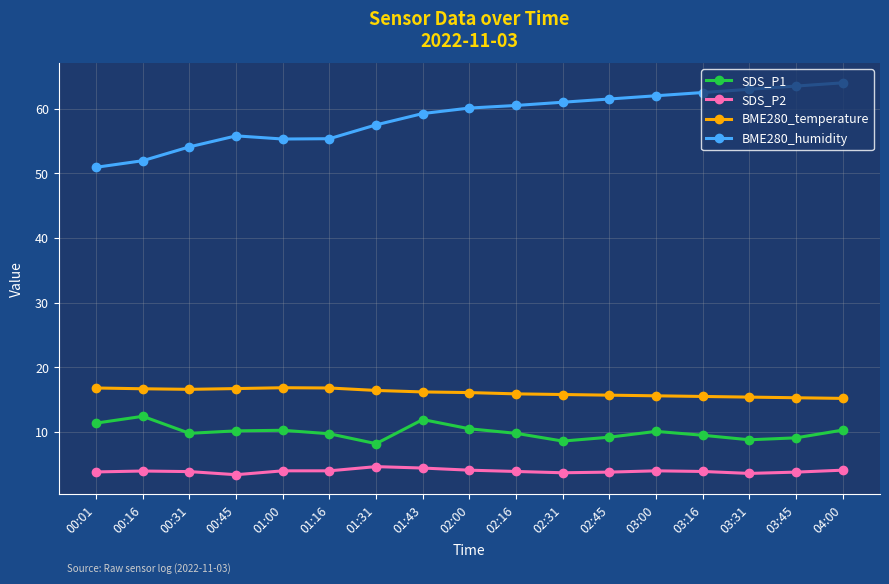

How many lines are shown in the chart?

4